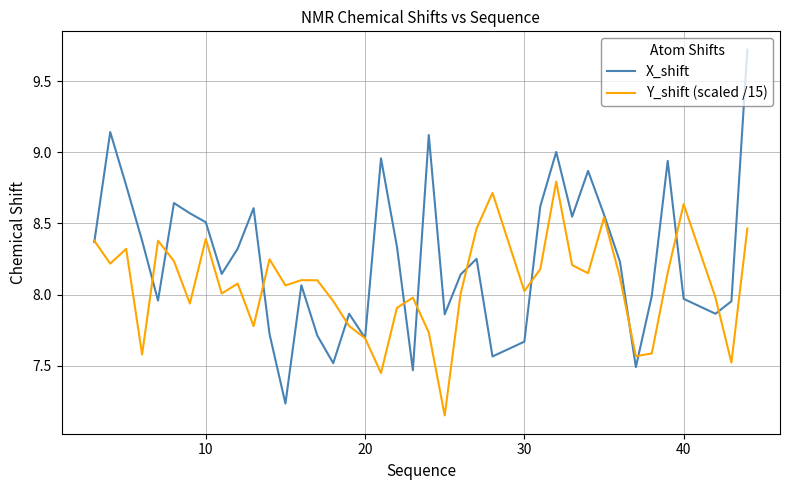

Count the number of categories in the chart.

40